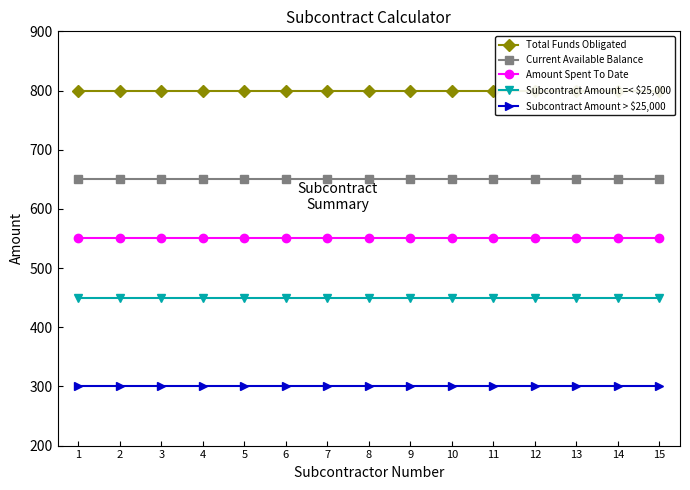

What is the value of the Subcontract Amount > $25,000 point at the 10th from the left?

300